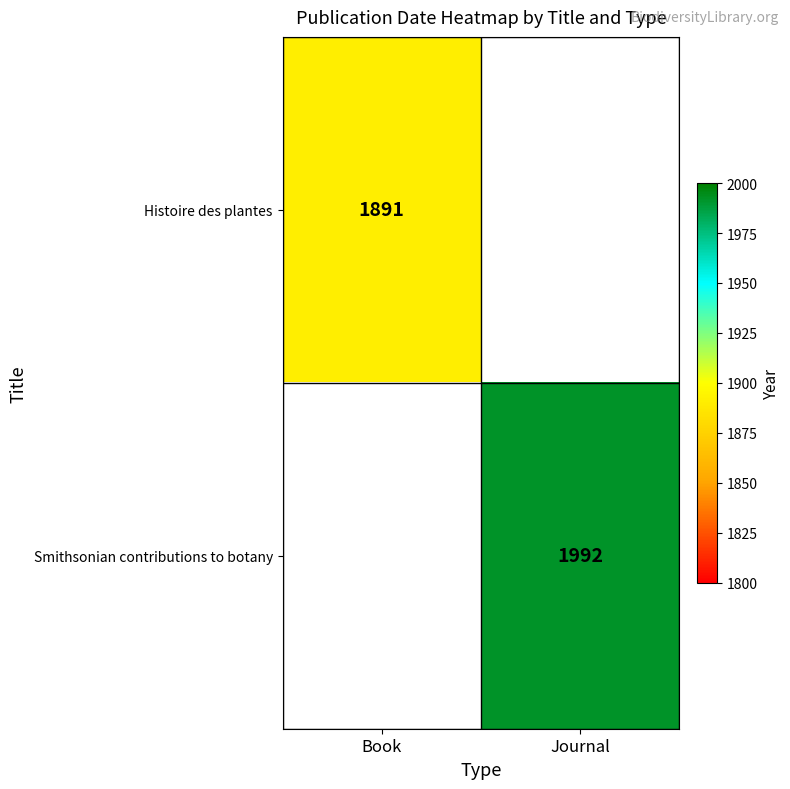

Is it true that Histoire des plantes equals 2870 at Book?

False